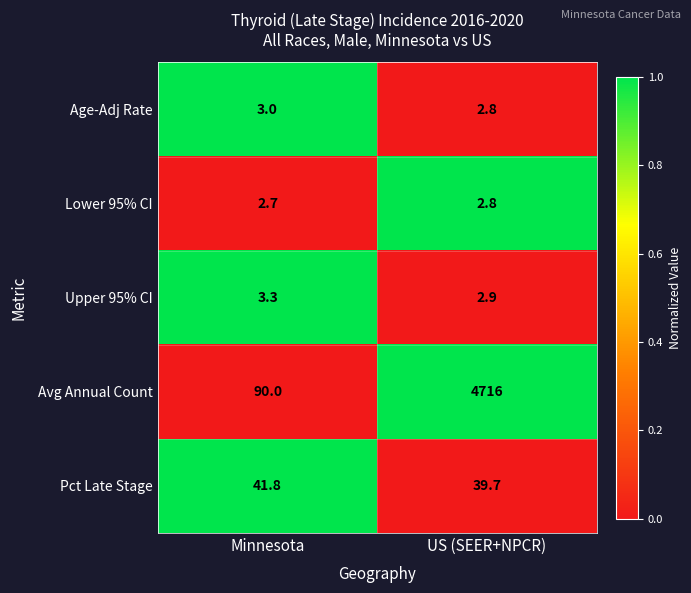

Rank the series at Minnesota from highest to lowest value.

Avg Annual Count, Pct Late Stage, Upper 95% CI, Age-Adj Rate, Lower 95% CI